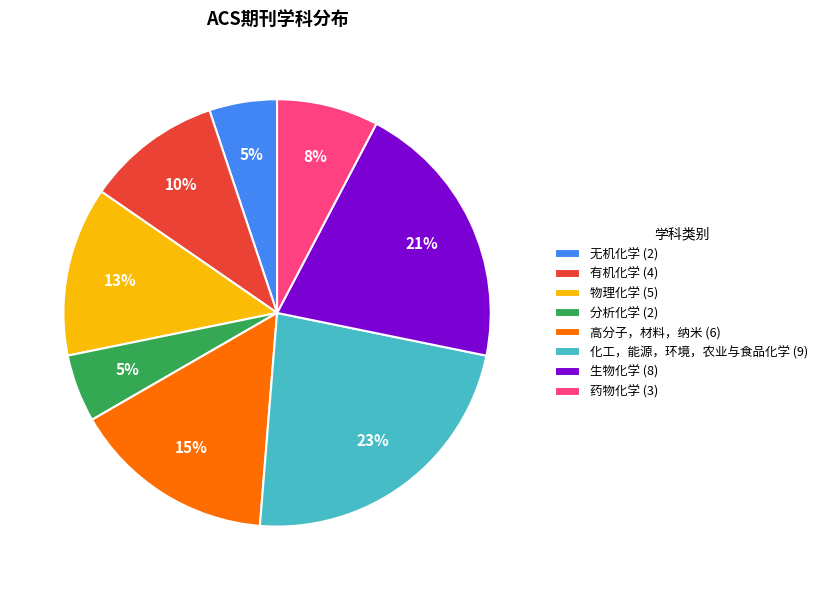

Which has a higher value, 物理化学 or 高分子，材料，纳米?

高分子，材料，纳米